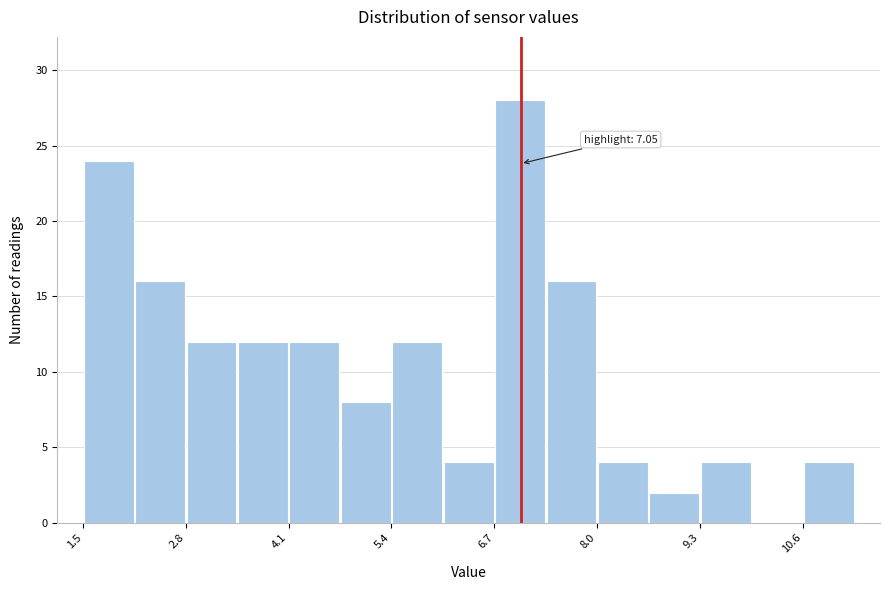

Read against the x-axis, roughly where is the centre of the tallest bar?

7.0